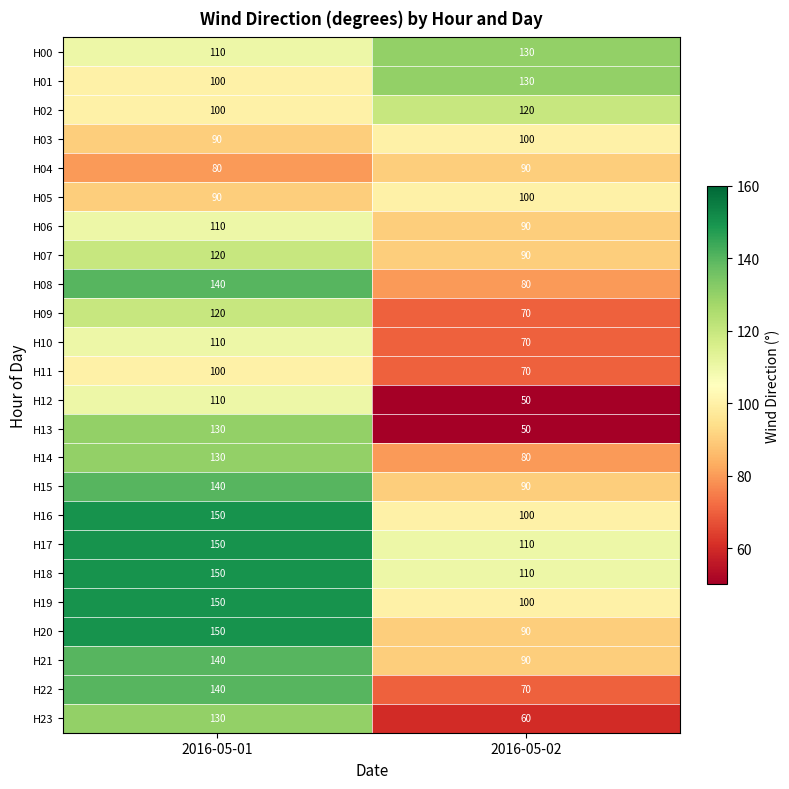

What is the minimum value for H18?

110